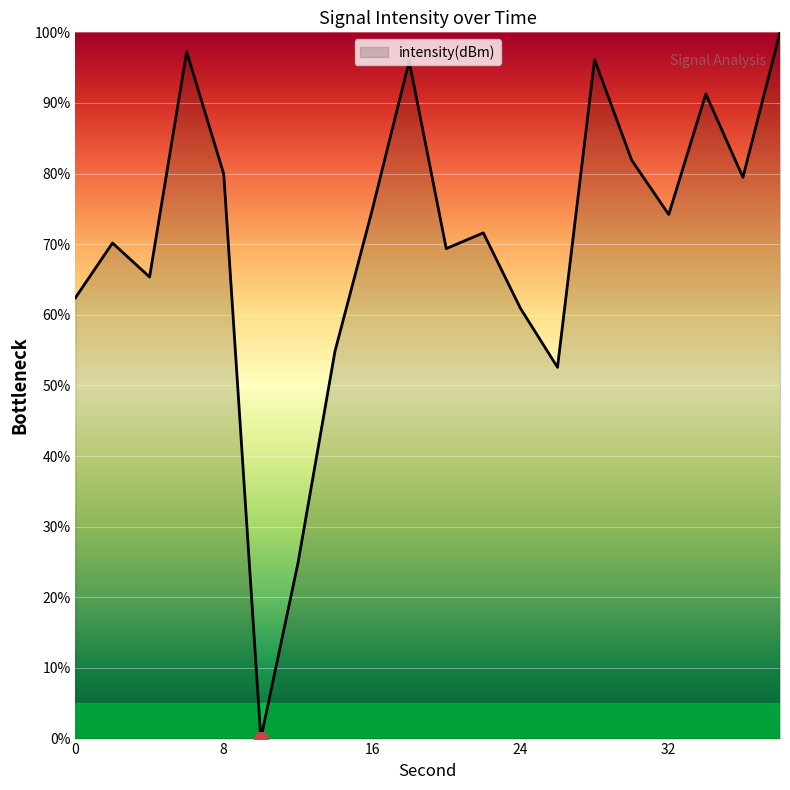

What is the greatest value displayed?

100.0